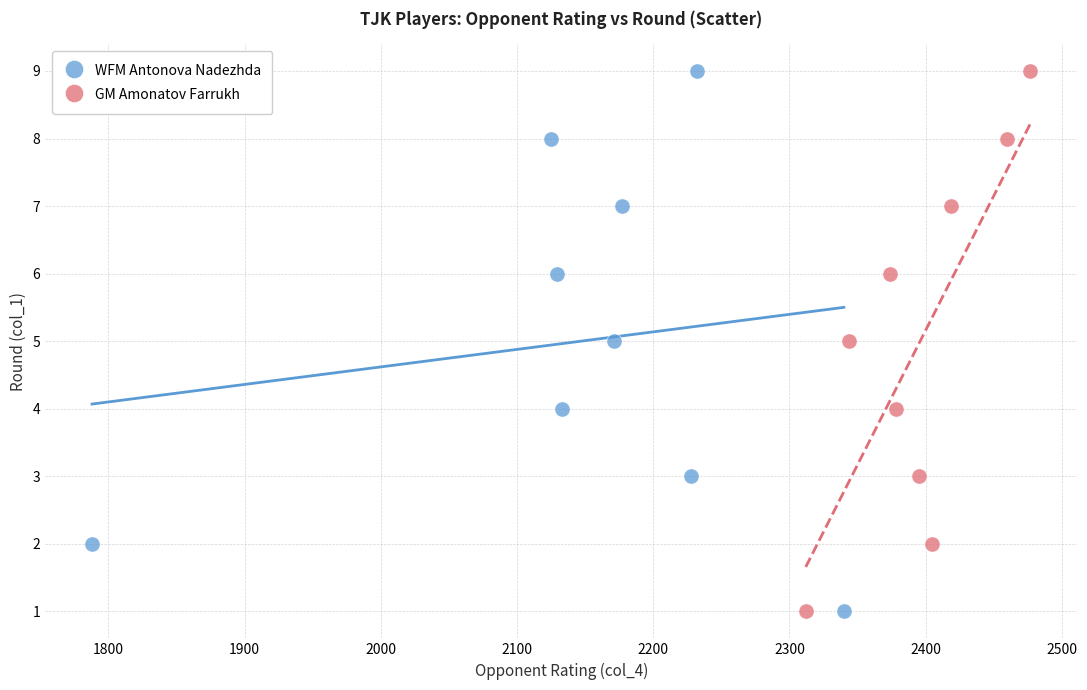

What are all the series names shown in the legend?

WFM Antonova Nadezhda, GM Amonatov Farrukh